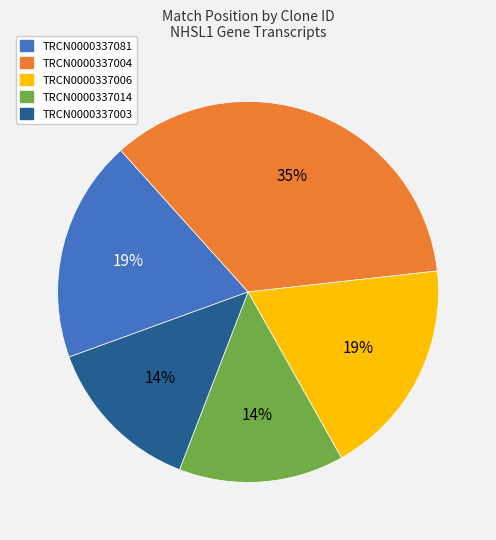

To the nearest percent, what is the difference between the largest and smallest slice percentages?

21%